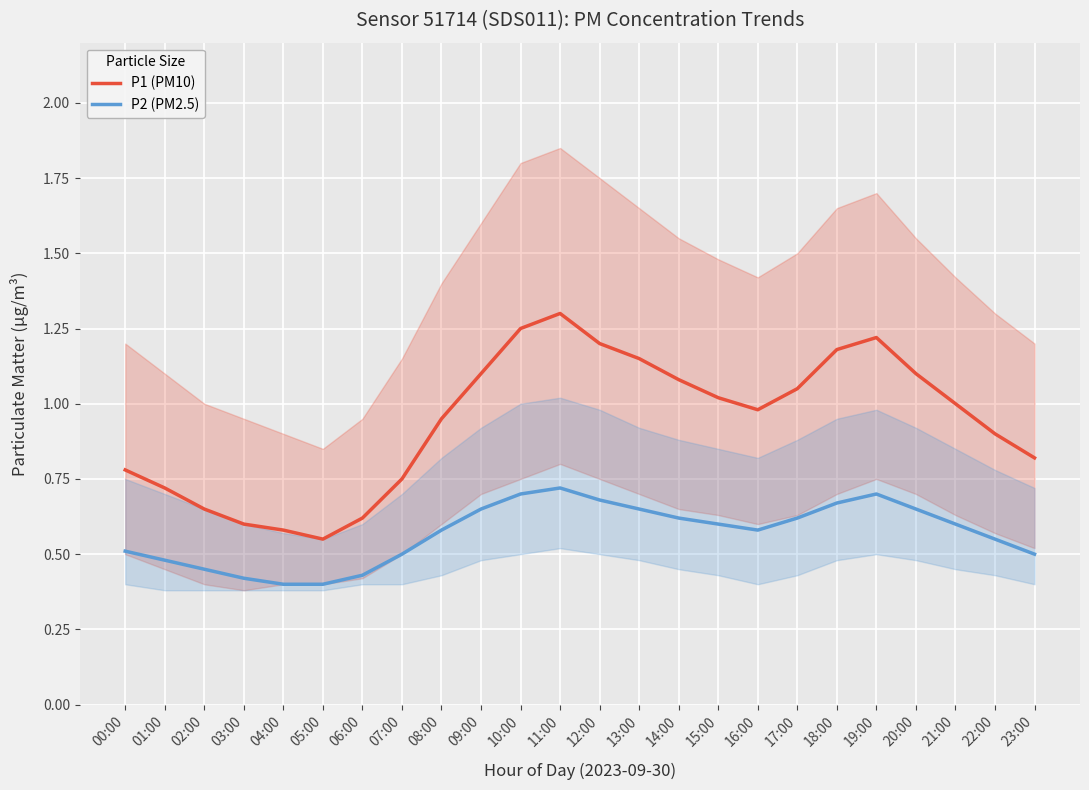

Rank the categories by P1 (PM10) value from highest to lowest.

11:00, 10:00, 19:00, 12:00, 18:00, 13:00, 09:00, 20:00, 14:00, 17:00, 15:00, 21:00, 16:00, 08:00, 22:00, 23:00, 00:00, 07:00, 01:00, 02:00, 06:00, 03:00, 04:00, 05:00